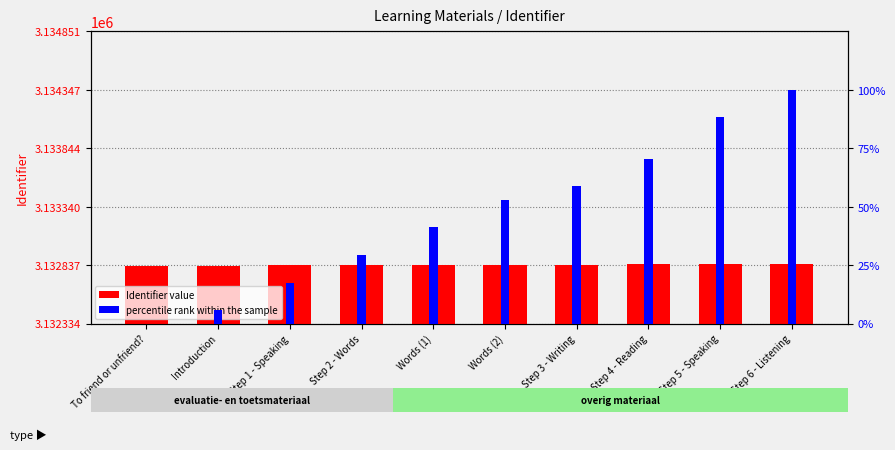

At which label does percentile rank within the sample reach its peak?

Step 6 - Listening